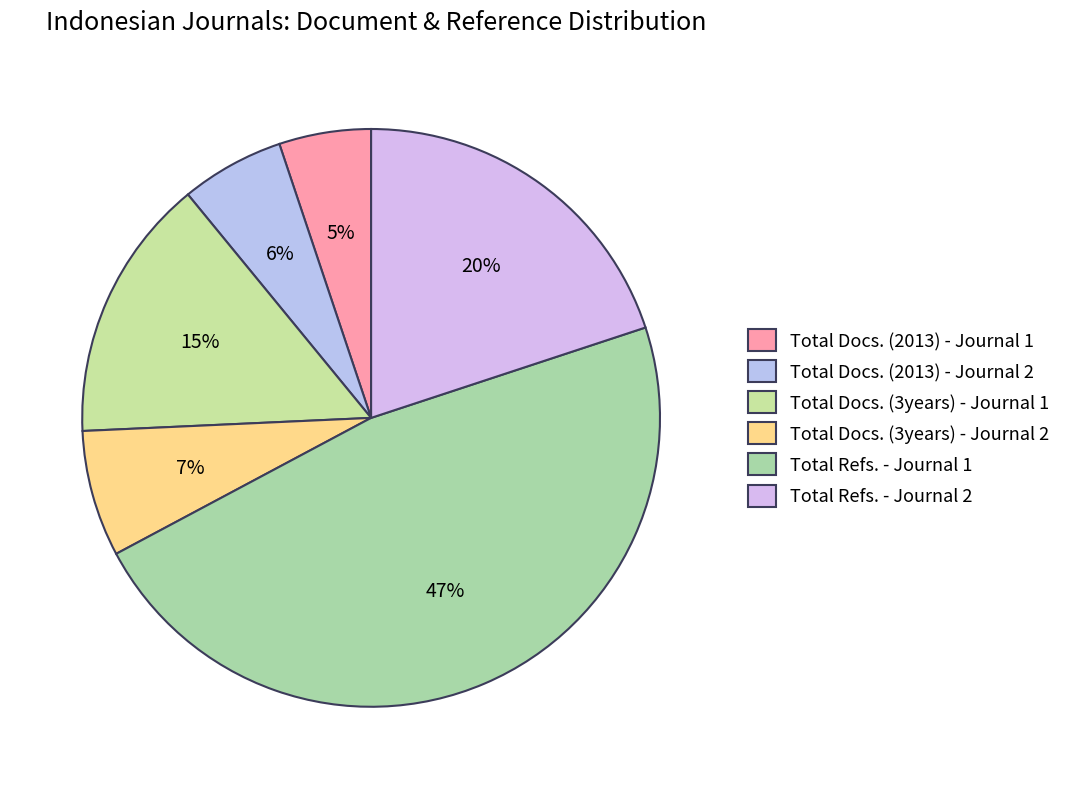

Which has a higher value, Total Docs. (2013) - Journal 1 or Total Docs. (3years) - Journal 2?

Total Docs. (3years) - Journal 2